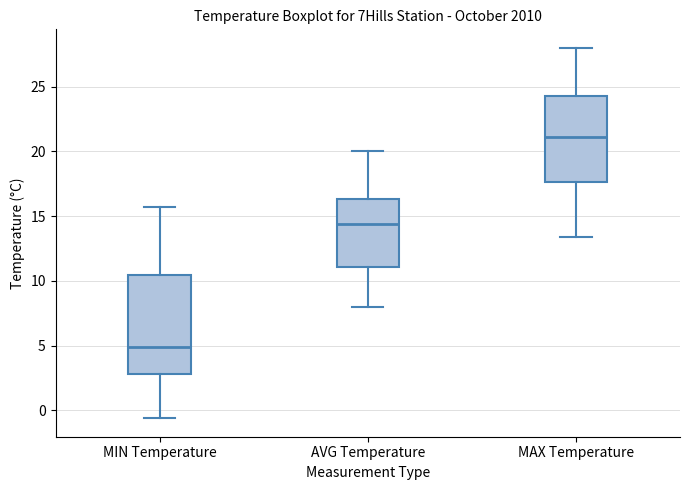

Which box has the highest median line?

MAX Temperature